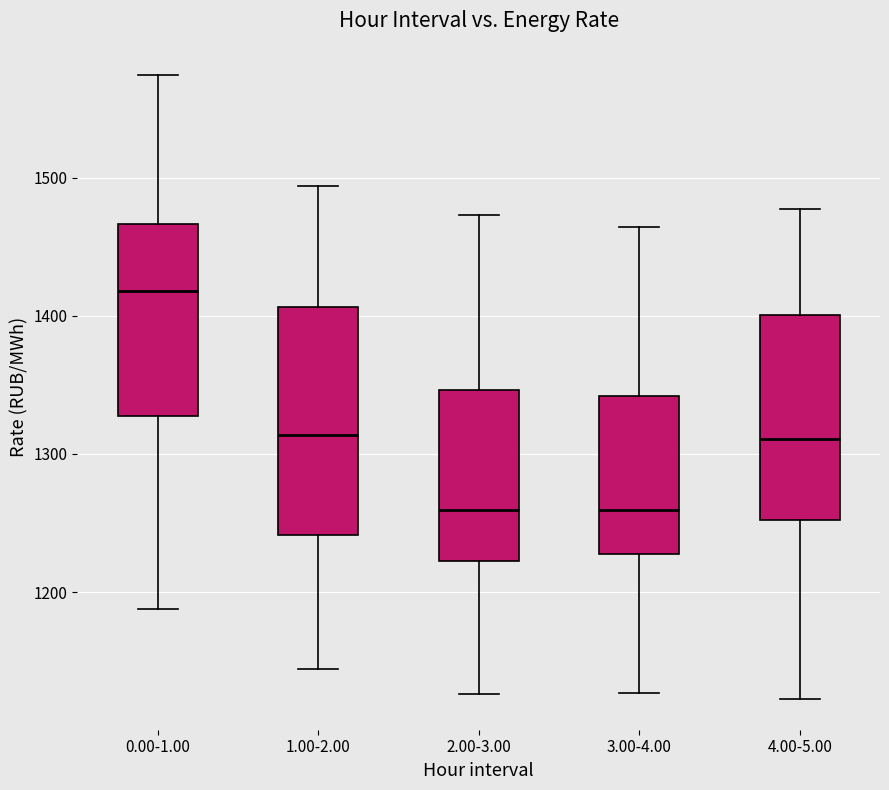

Where does the median line of the box for 4.00-5.00 sit on the y-axis? The values are not printed on the chart, so give them approximately, as read against the axis.

1310